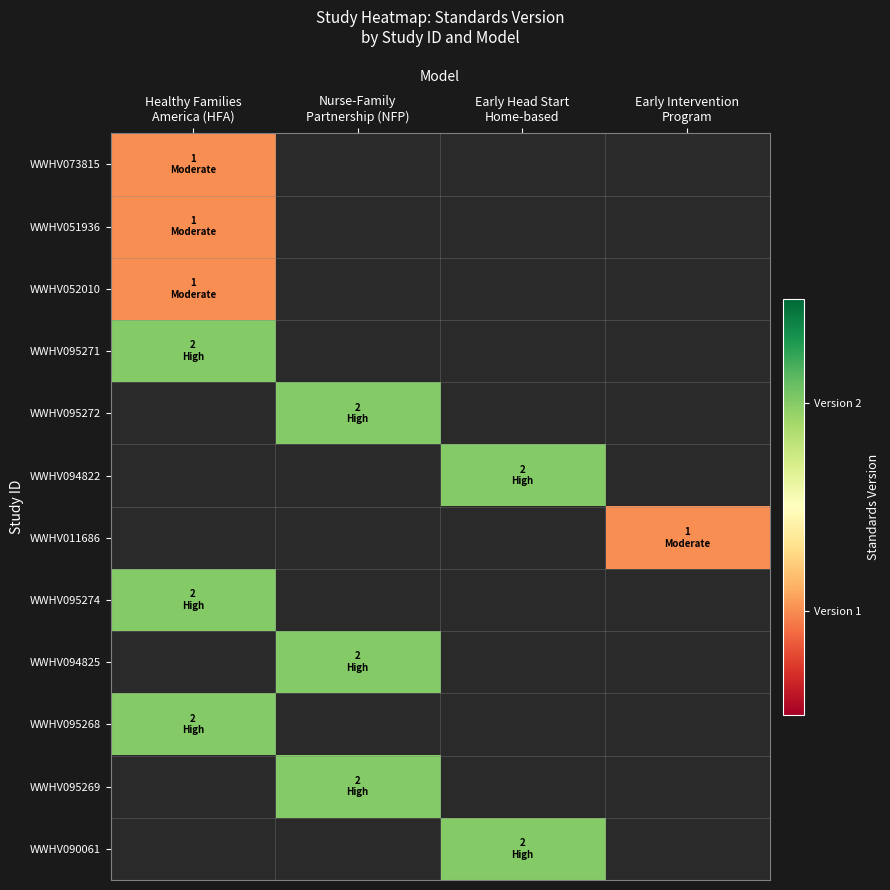

At how many categories does at least one series exceed 1?

3